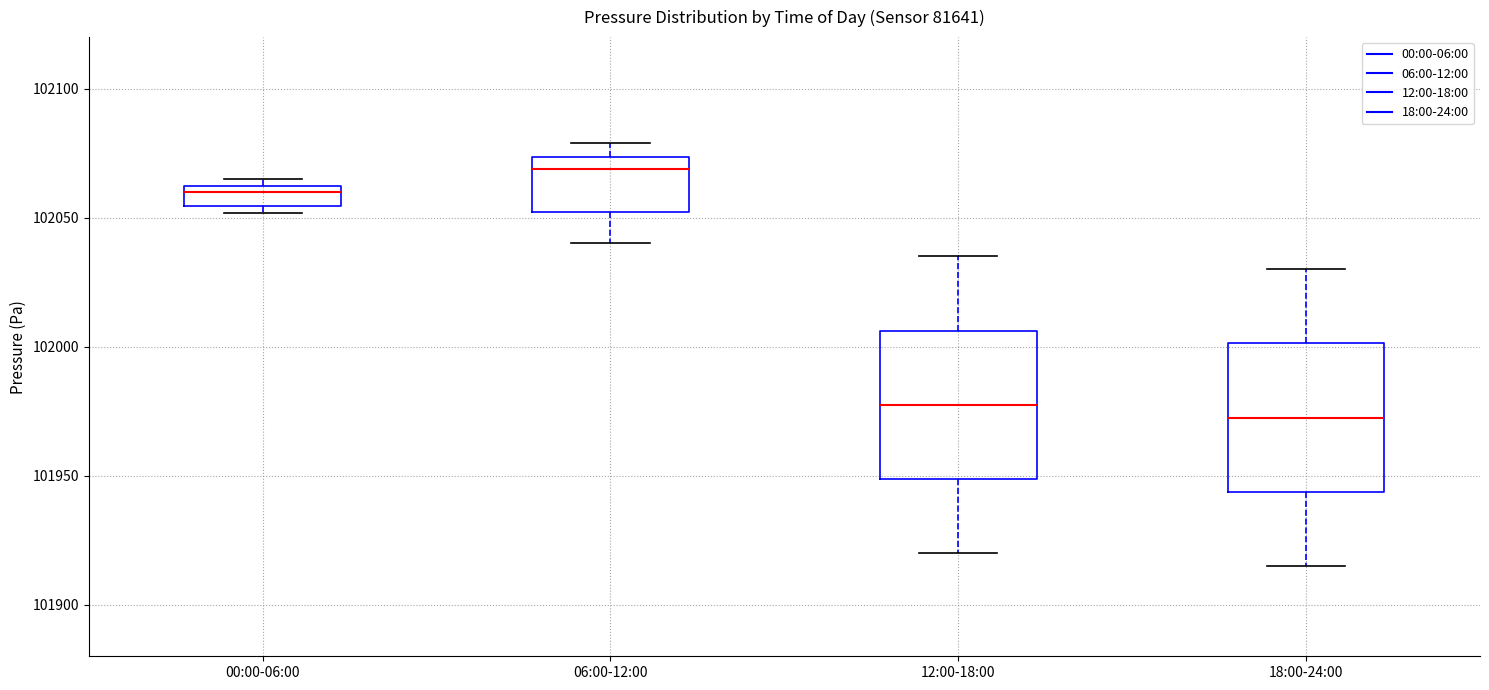

Where is the upper edge of the box for 00:00-06:00 on the y-axis? The values are not printed on the chart, so give them approximately, as read against the axis.

102060